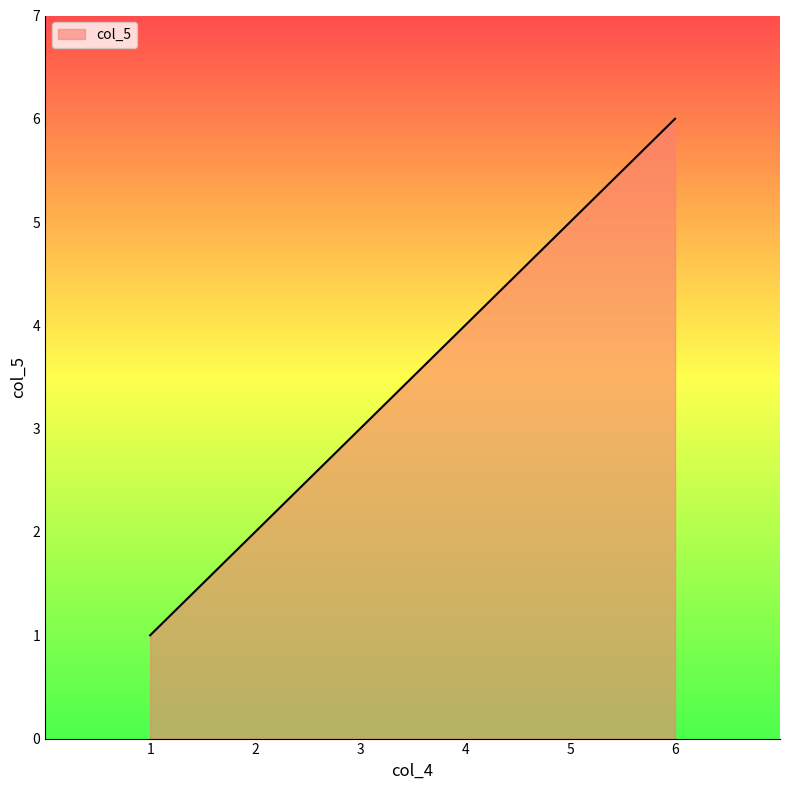

Rank the categories by value from highest to lowest.

6, 5, 4, 3, 2, 1